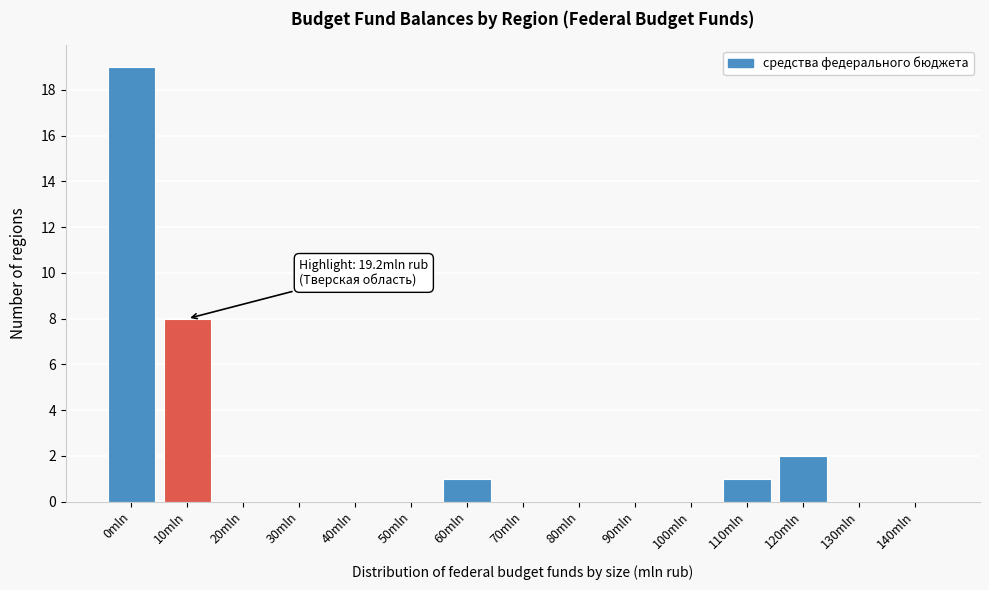

Reading right to left, extract all data points from this chart.

140mln=0	130mln=0	120mln=2	110mln=1	100mln=0	90mln=0	80mln=0	70mln=0	60mln=1	50mln=0	40mln=0	30mln=0	20mln=0	10mln=8	0mln=19